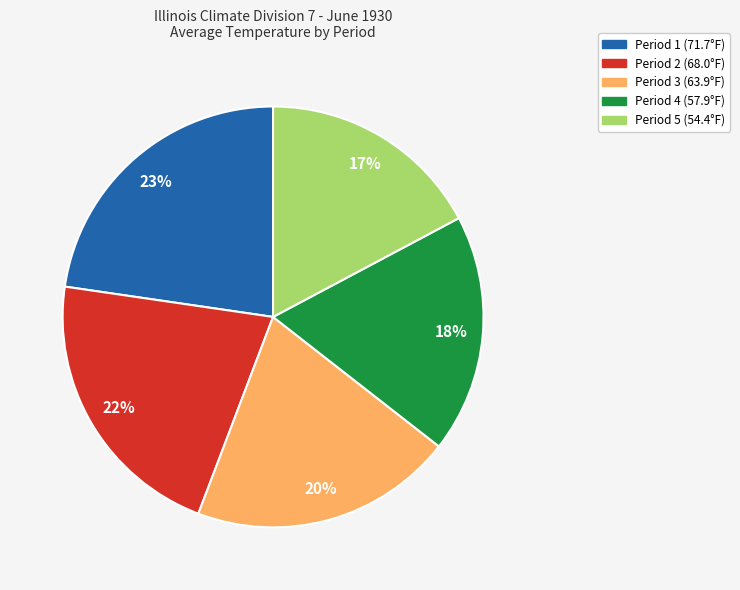

To the nearest percent, what percentage of the pie is Period 2 (68.0°F)?

22%